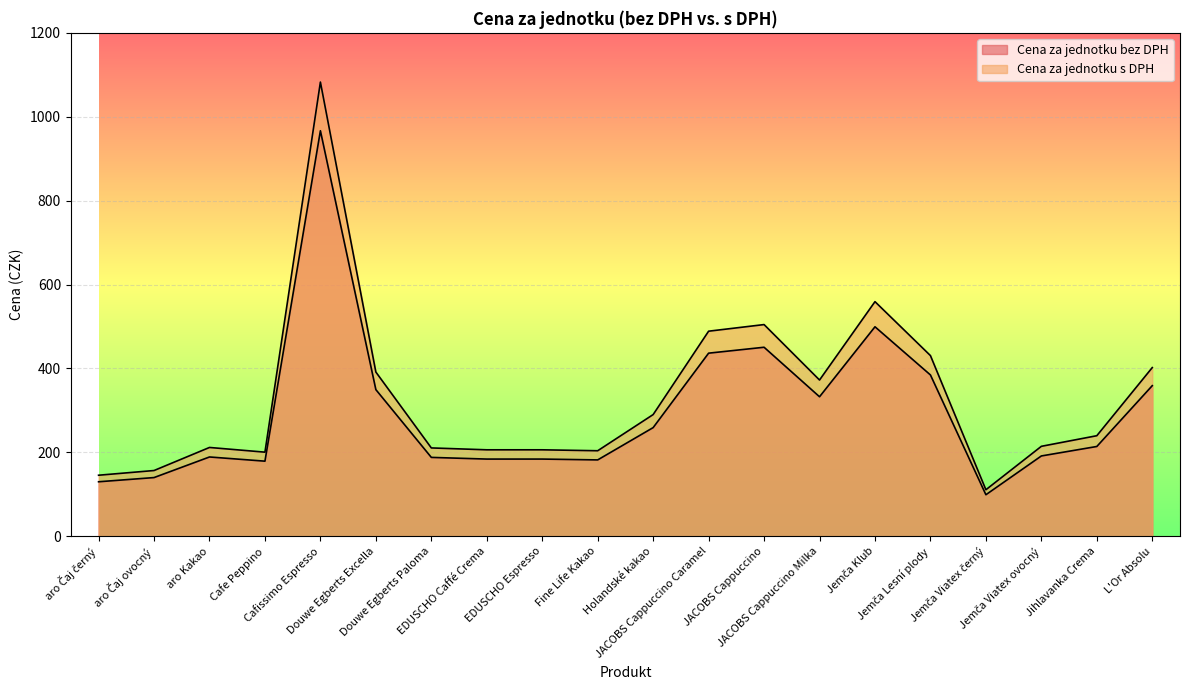

Which series has the largest total across all categories?

Cena za jednotku s DPH